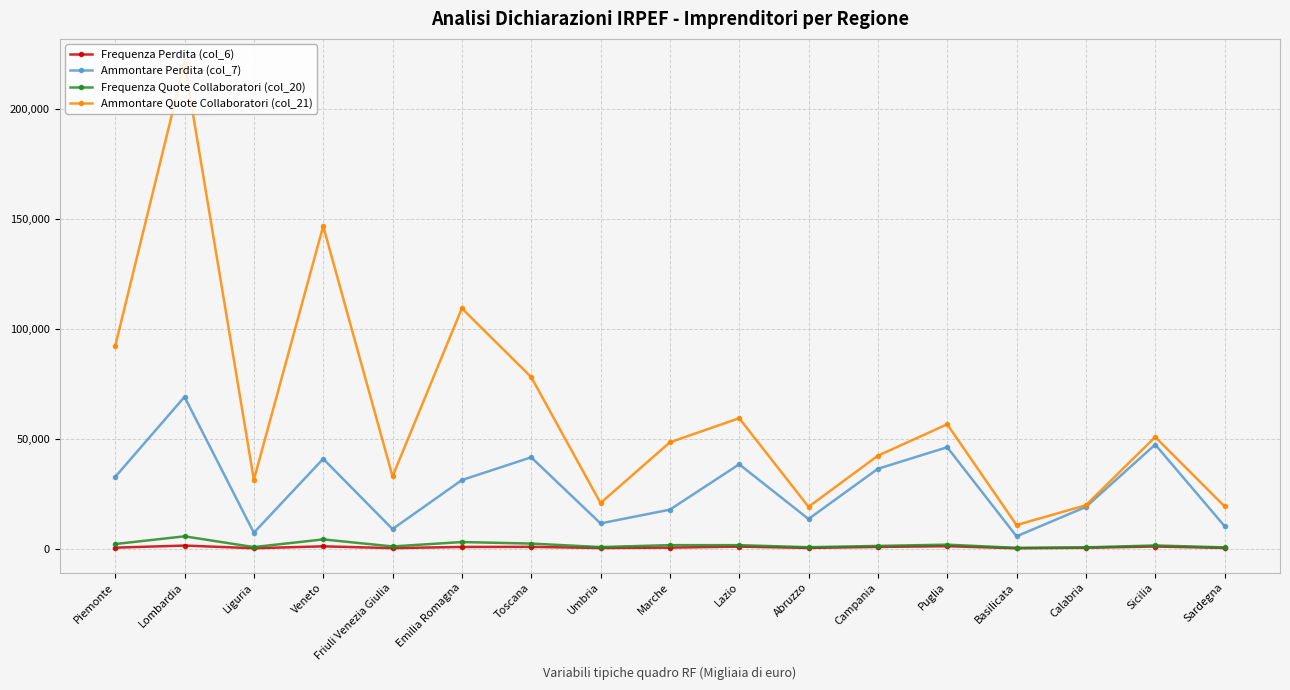

Where is the first local maximum for Ammontare Quote Collaboratori (col_21)?

Lombardia